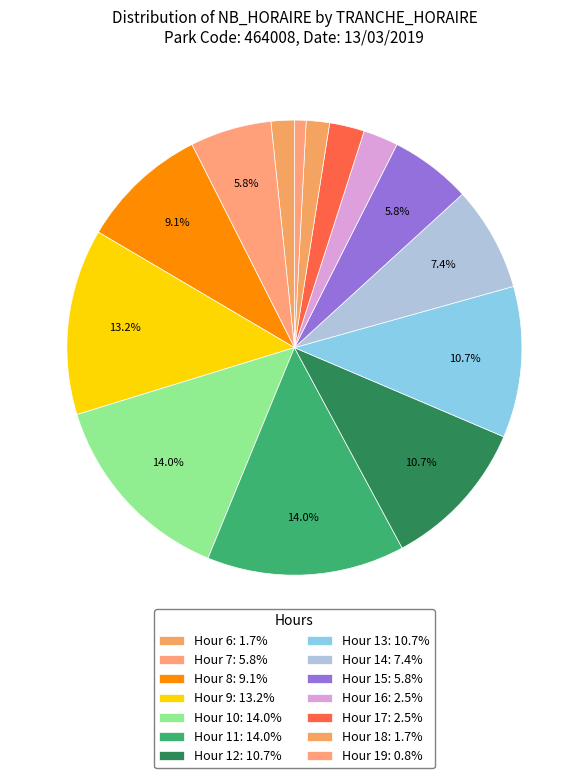

How many slices are in this pie chart?

14